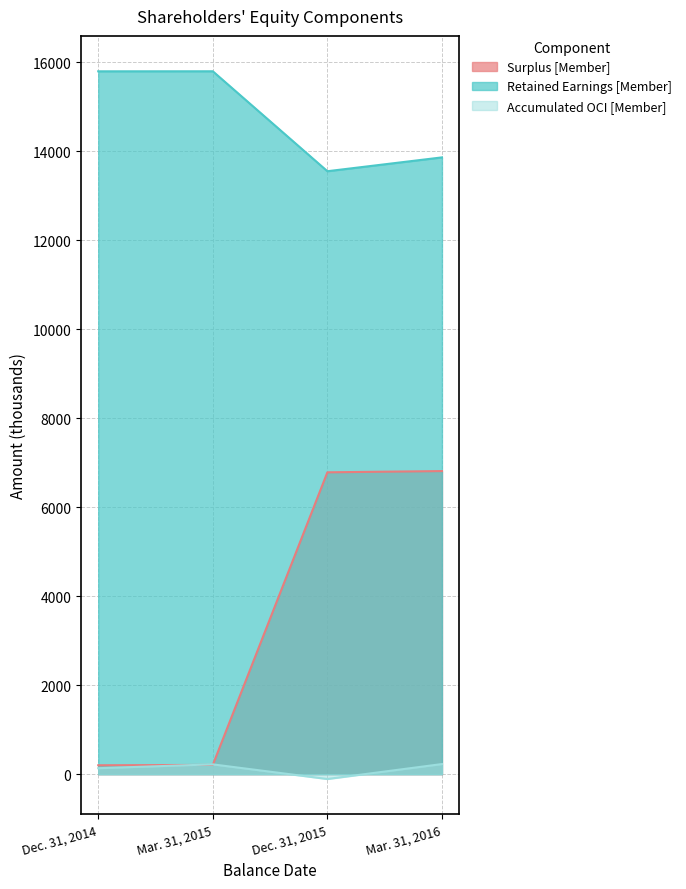

Reading left to right, transcribe all the data shown in this chart.

Total: Dec. 31, 2014=201	Mar. 31, 2015=209	Dec. 31, 2015=6784	Mar. 31, 2016=6812
Surplus: Dec. 31, 2014=15795	Mar. 31, 2015=15796	Dec. 31, 2015=13550	Mar. 31, 2016=13861
Accumulated OCI: Dec. 31, 2014=135	Mar. 31, 2015=221	Dec. 31, 2015=-108	Mar. 31, 2016=228